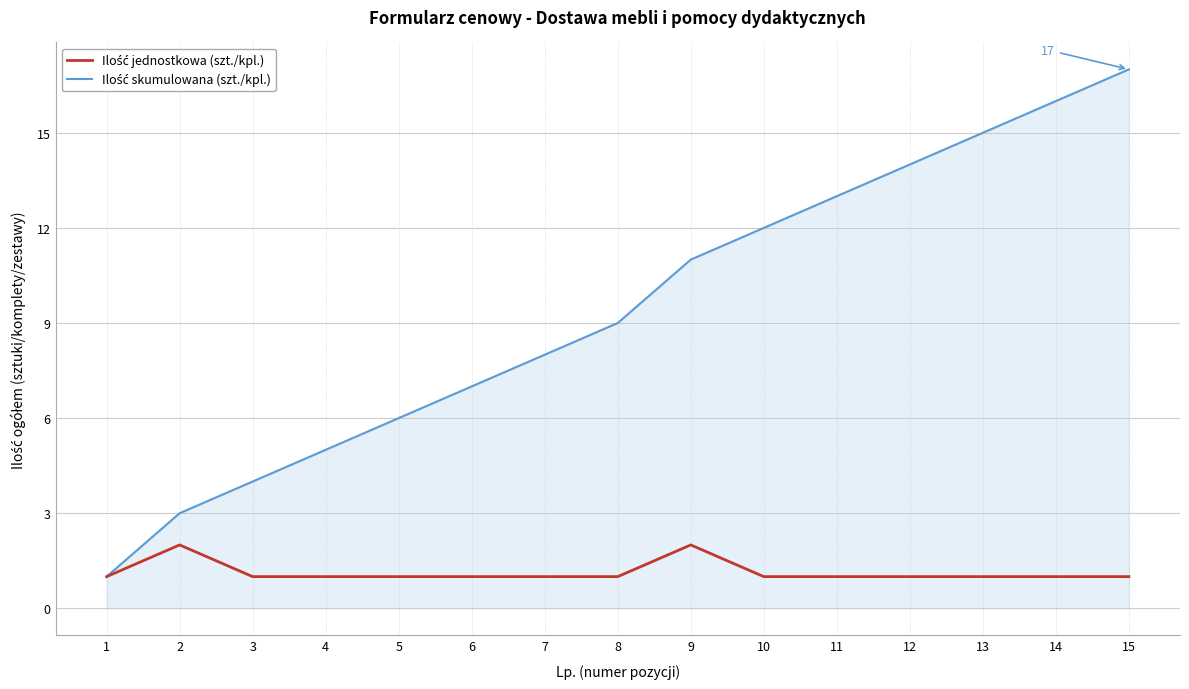

What is the greatest value displayed?

17